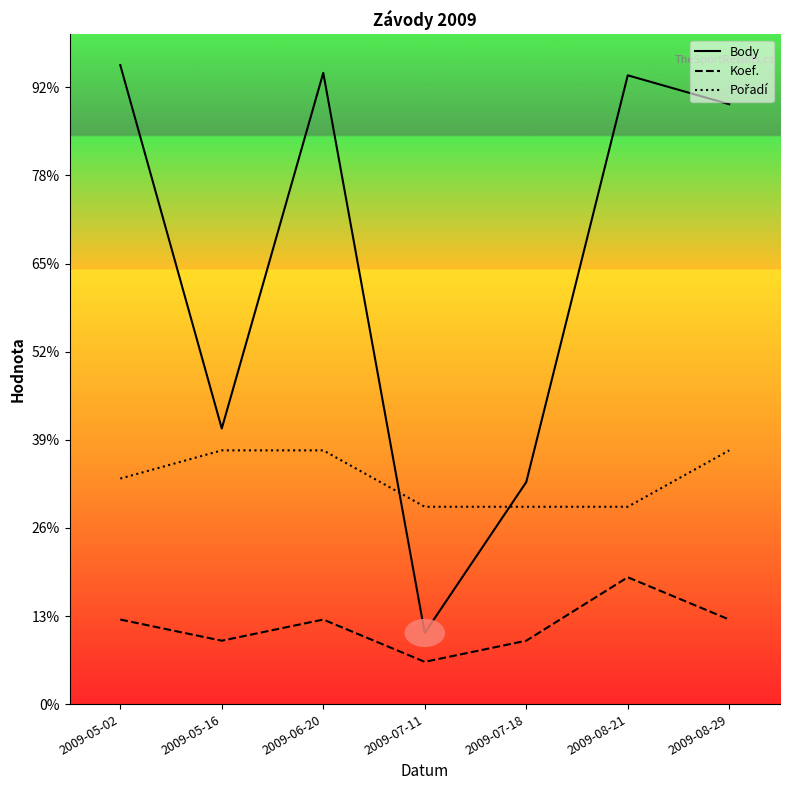

What is the label of the 6th point from the left?

2009-08-21